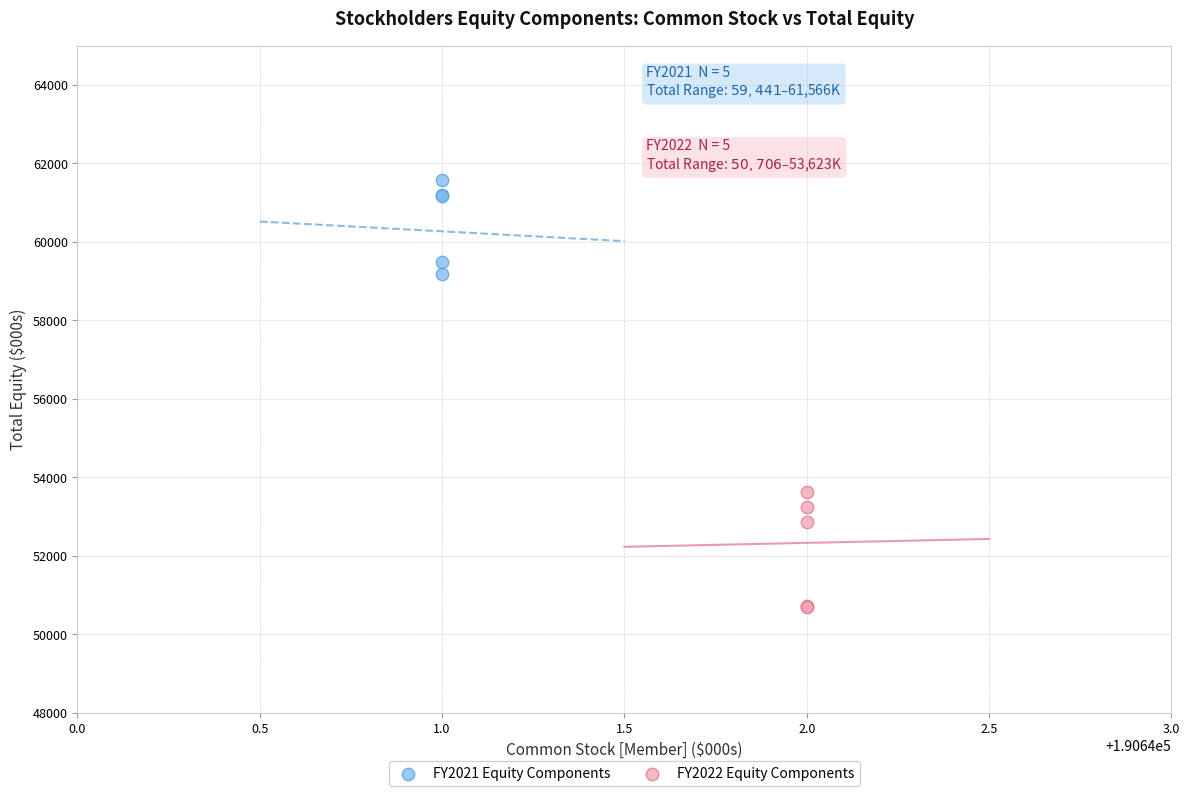

Which series contains the highest Y value?

FY2021 Equity Components